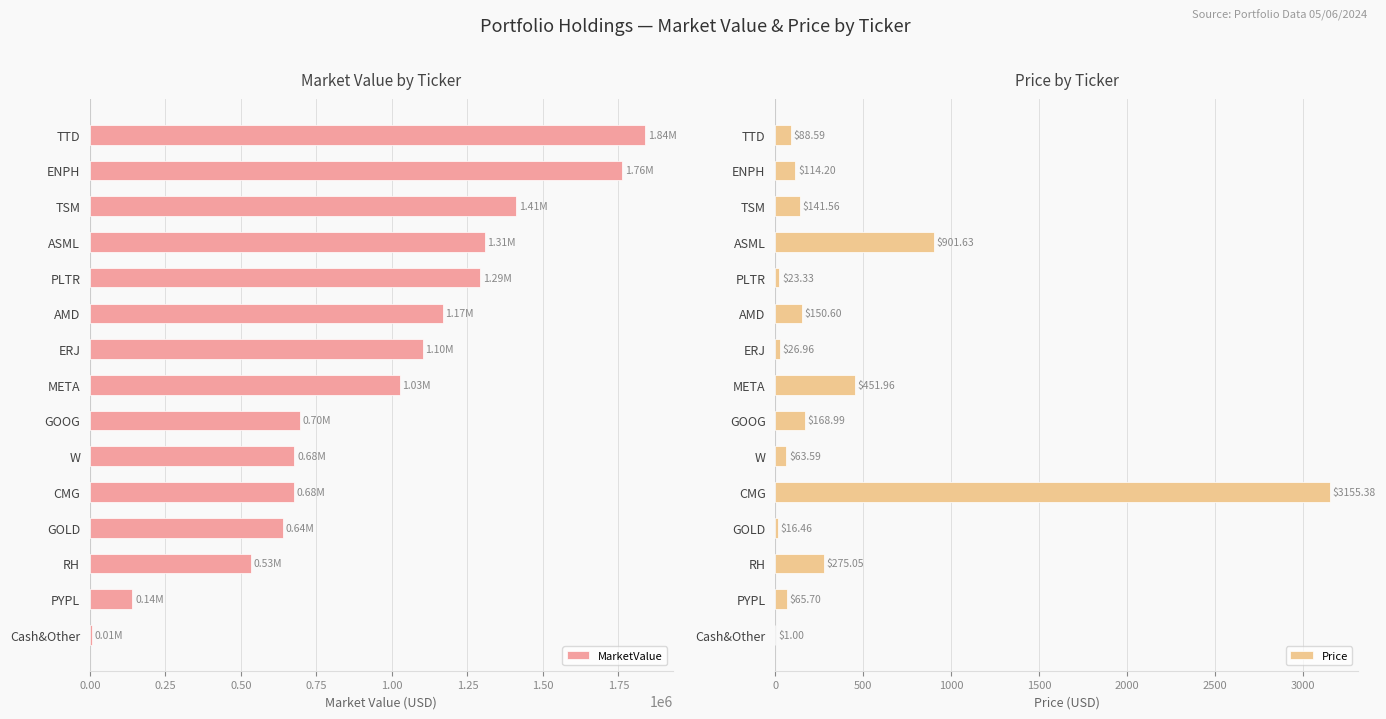

What are all the series names shown in the legend?

MarketValue, Price